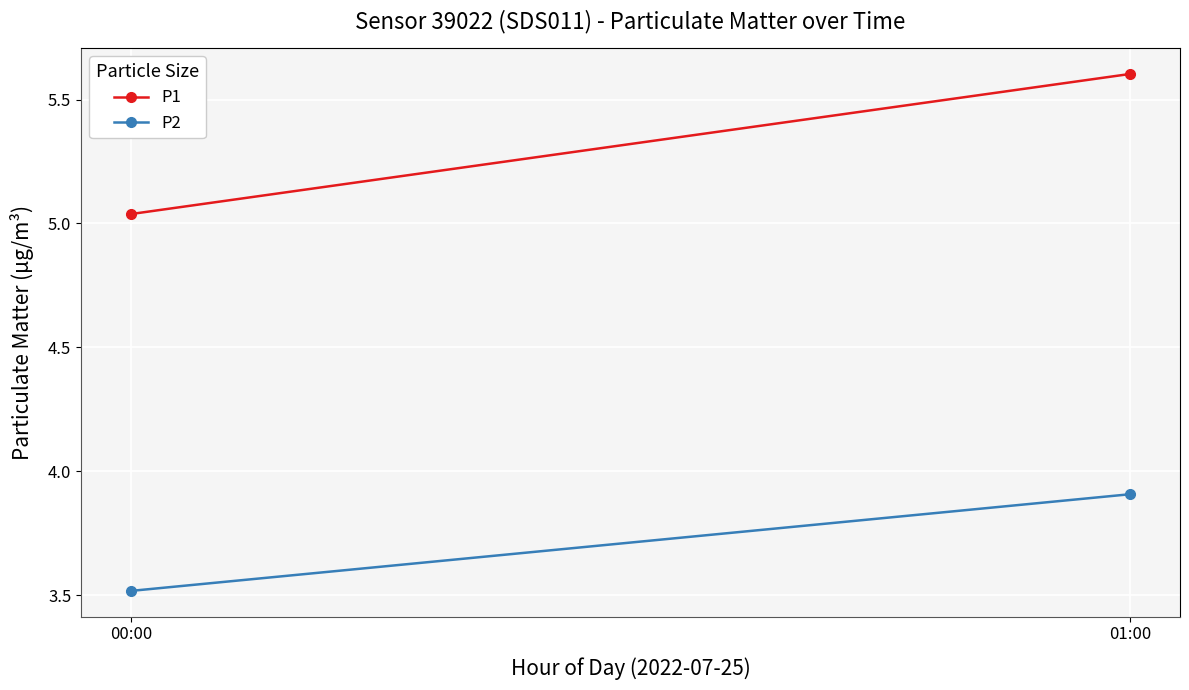

At how many categories does at least one series exceed 4?

2